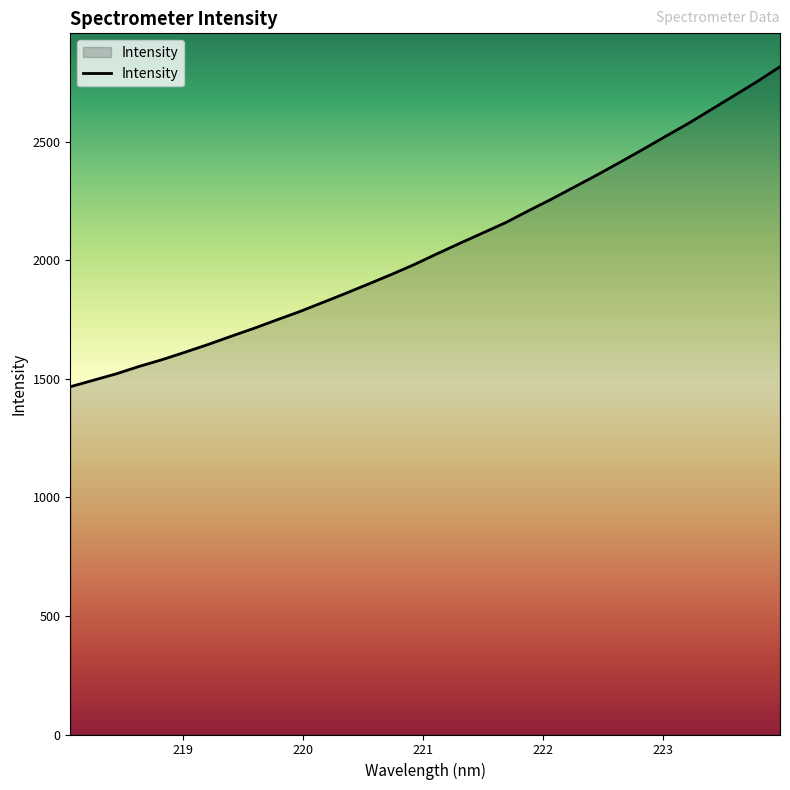

What is the minimum value shown in the chart?

1467.3